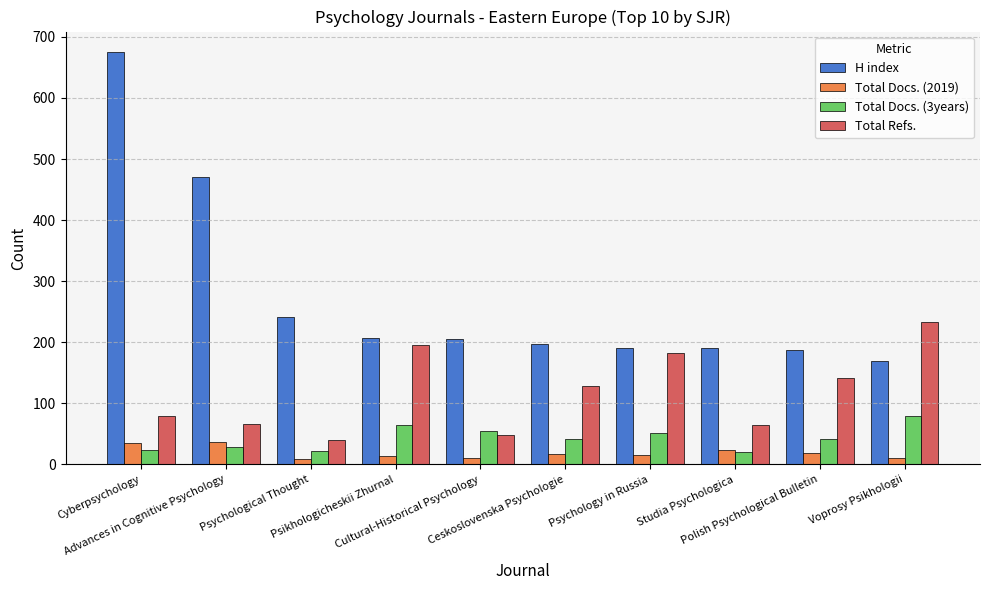

What is the value of the Total Docs. (2019) bar at the 9th from the left?

18